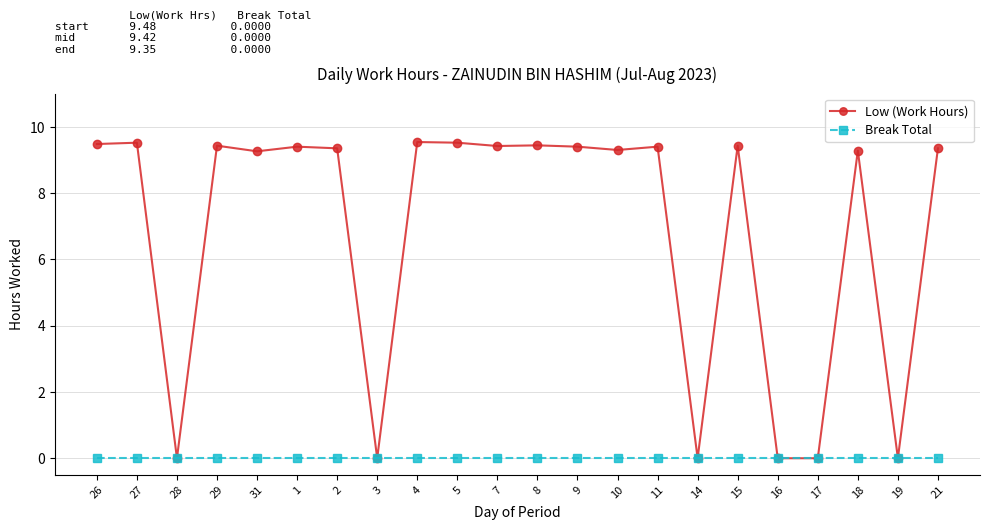

How many categories are shown in the chart?

22